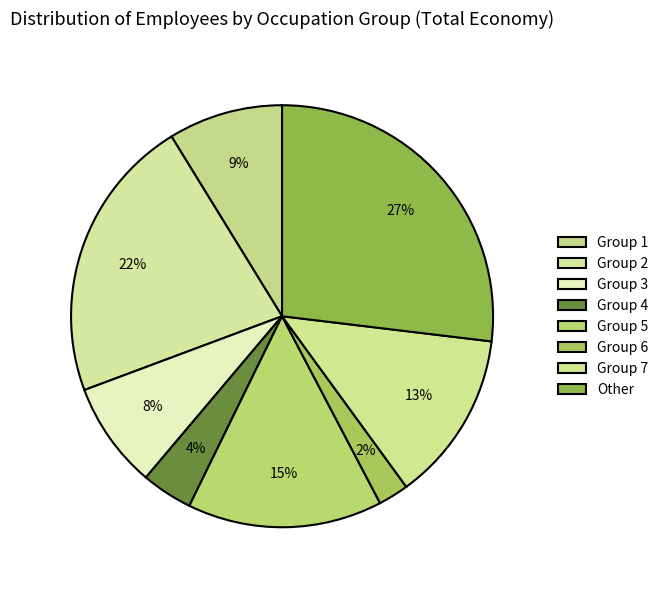

How many segments does this pie chart have?

8